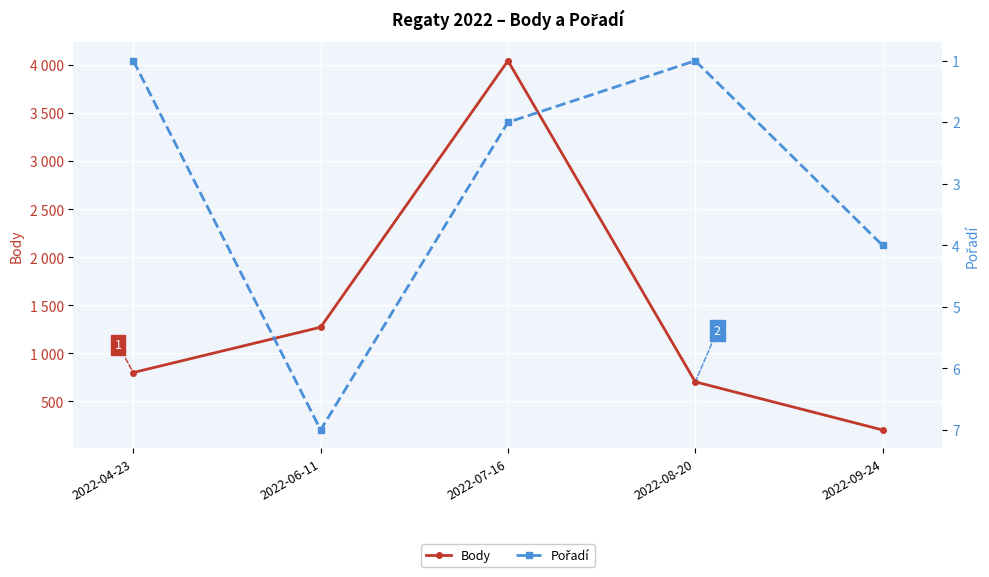

Which category has the lowest value in the Pořadí series?

2022-04-23